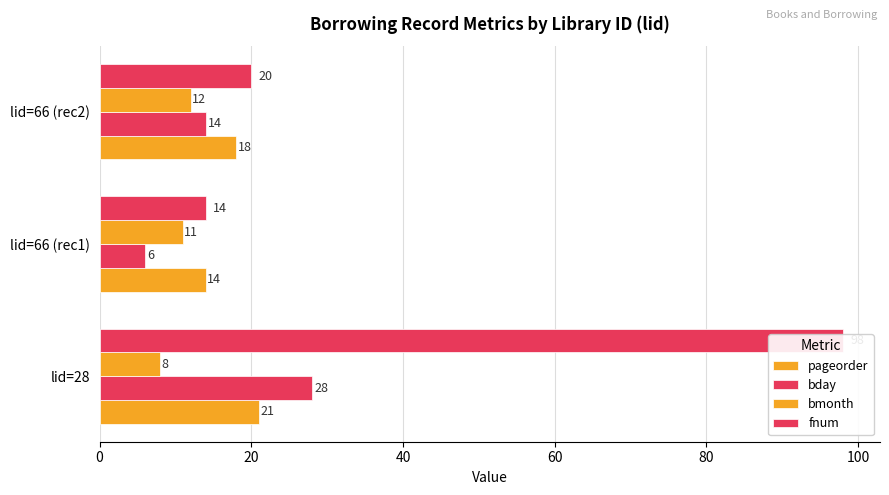

Reading right to left, transcribe all the data shown in this chart.

pageorder: 18	14	21
bday: 14	6	28
bmonth: 12	11	8
fnum: 20	14	98